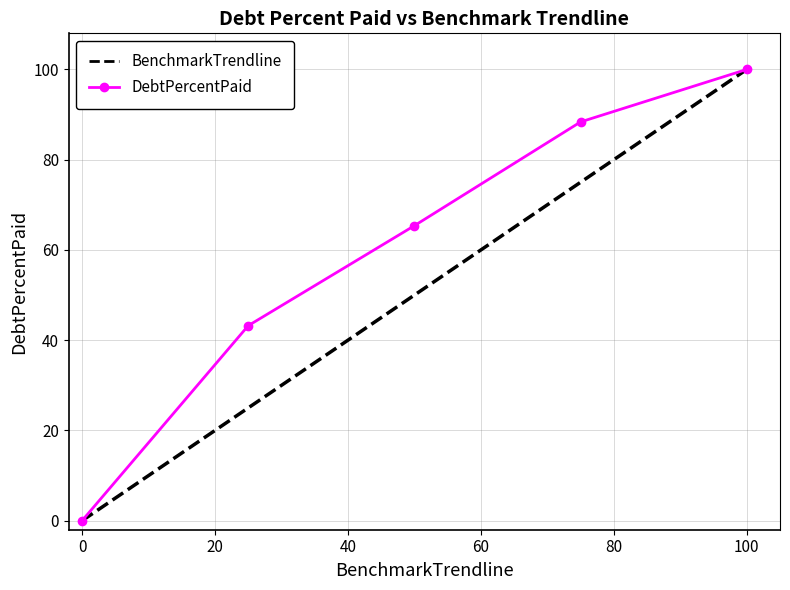

What is the highest value of the DebtPercentPaid series?

100.0